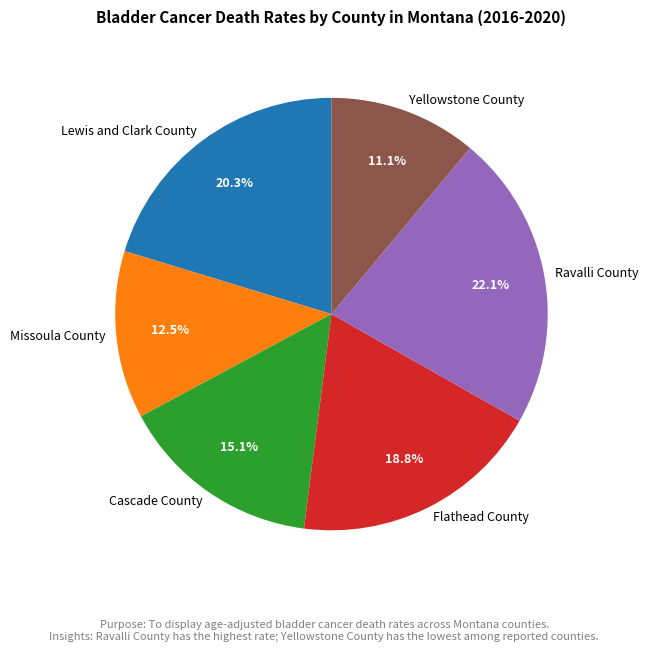

Between Ravalli County and Flathead County, which is larger?

Ravalli County